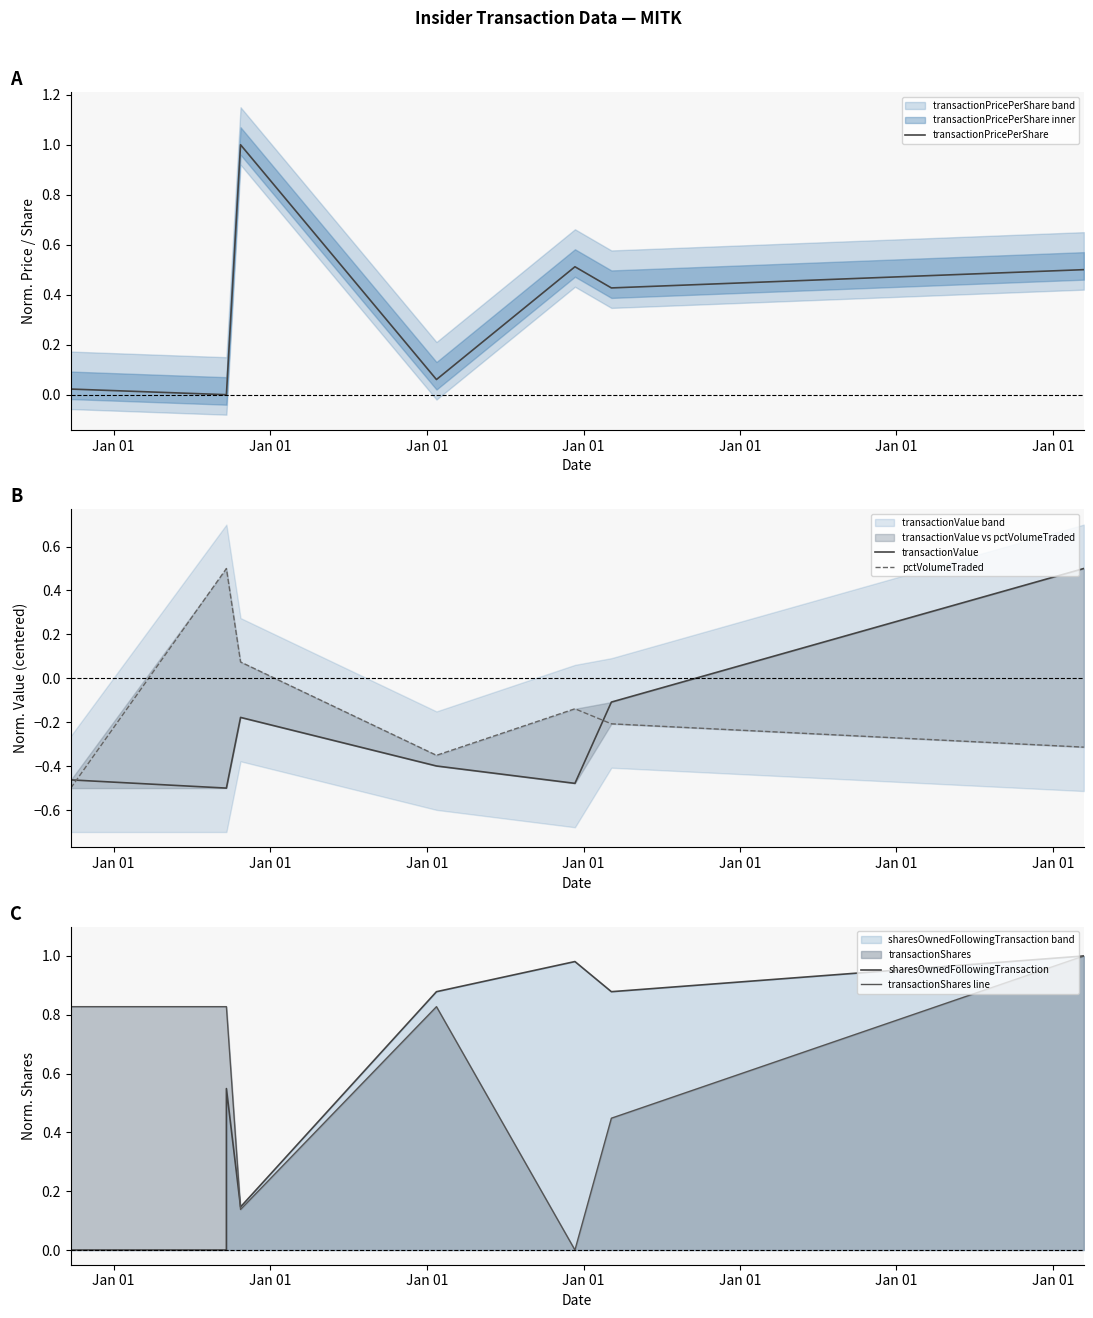

Is it true that transactionPricePerShare equals 0.5 at Jan 01?

True